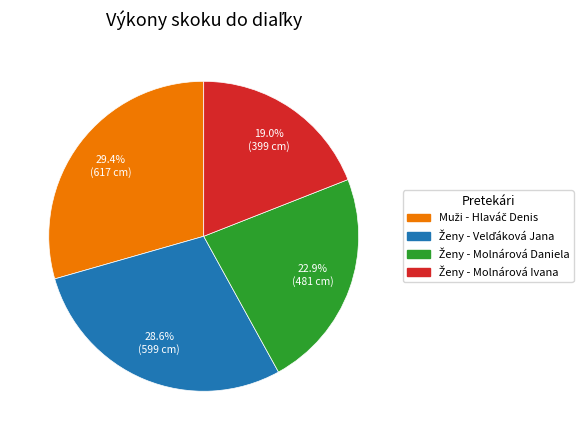

Does any single category account for the majority?

No